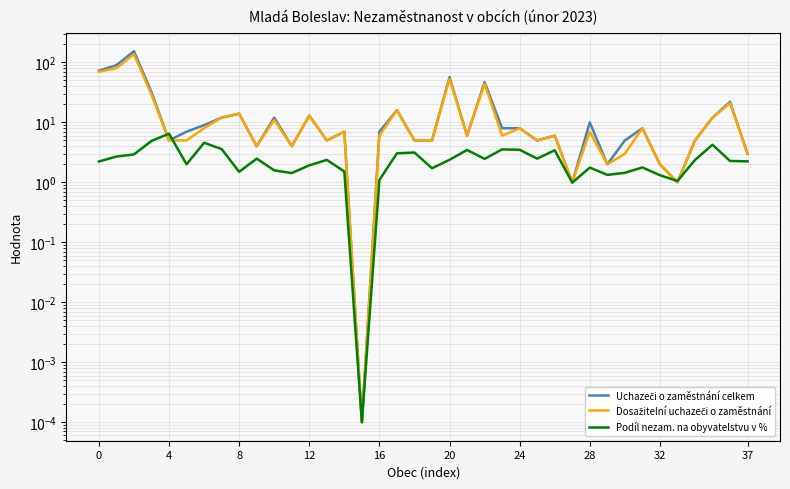

How many interior local peaks does the Dosažitelní uchazeči o zaměstnání series have?

13